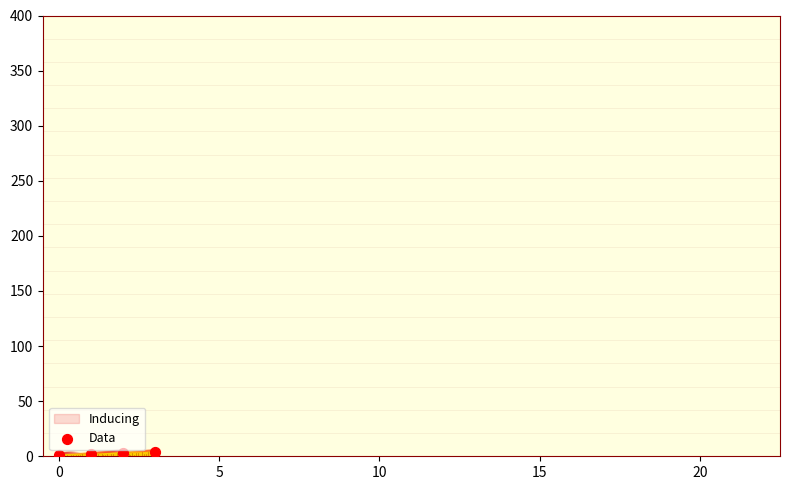

What is the range of Y values (max minus min)?

3